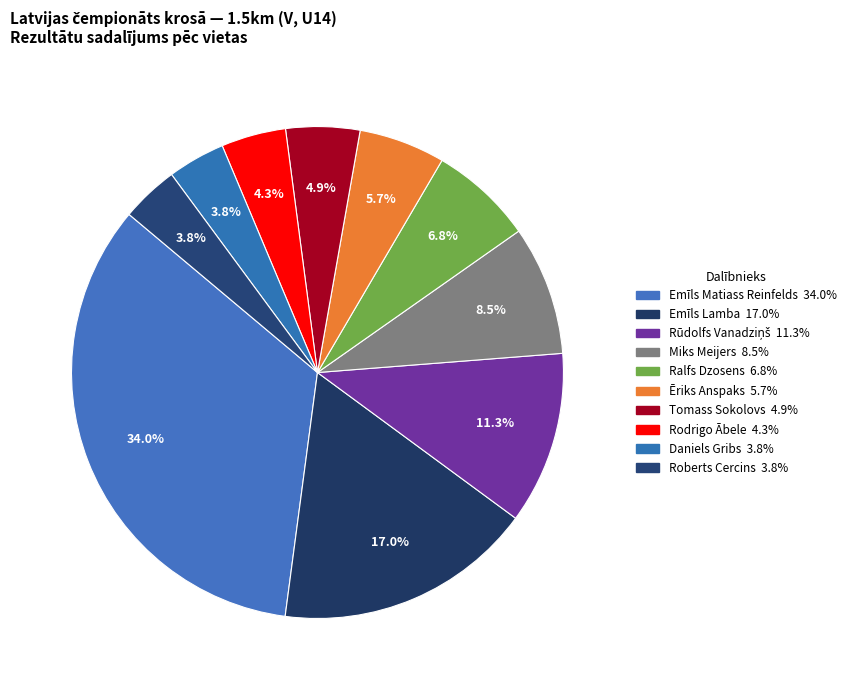

Count the number of slices in the pie.

10